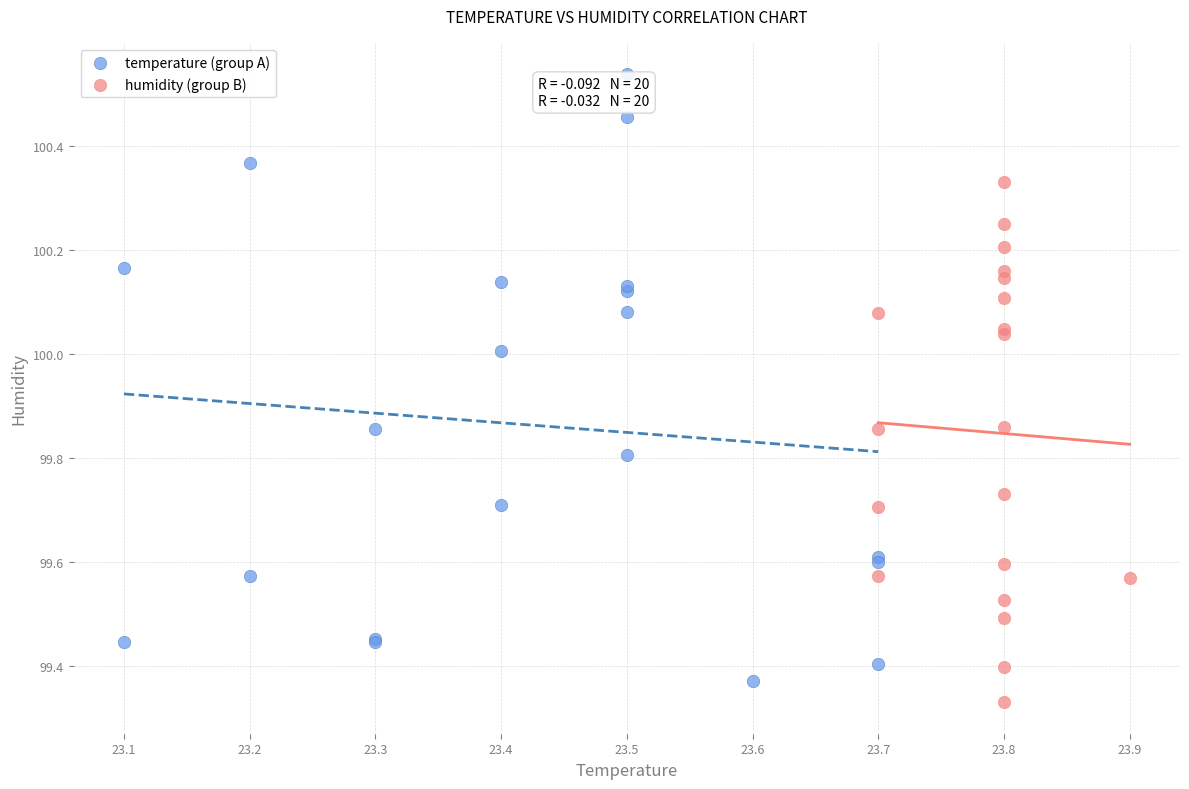

Which series has the widest spread of Y values?

temperature (group A)